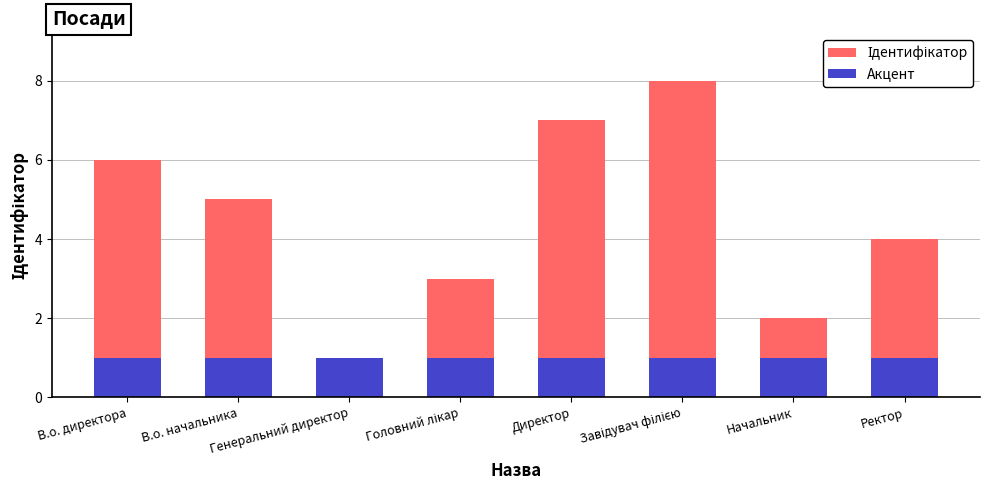

What is the sum of all Акцент values?

8